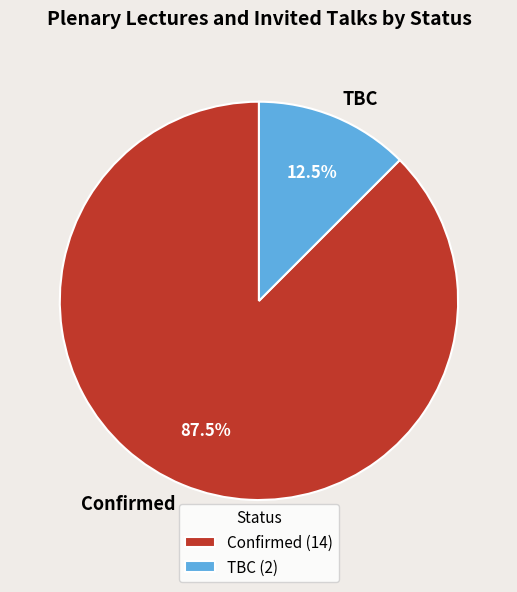

To the nearest percent, what is the difference between the TBC and Confirmed slice percentages?

75%